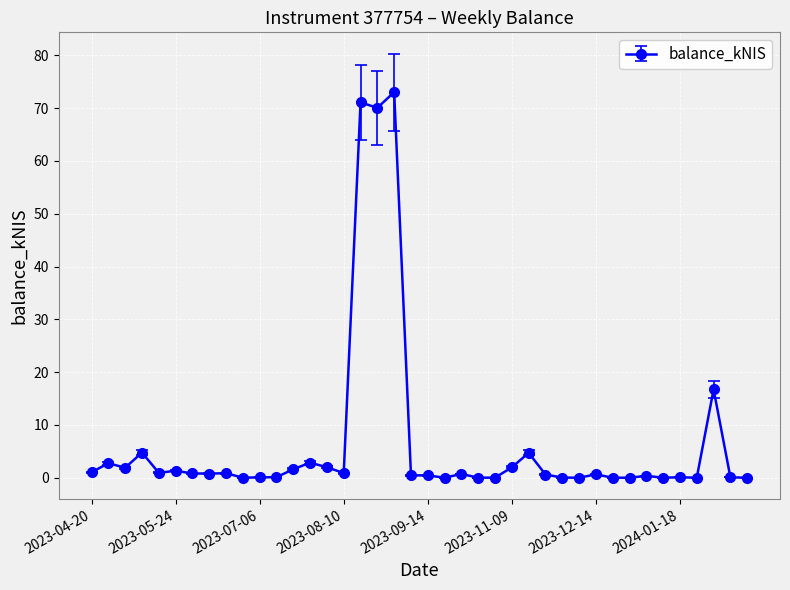

What is the difference between the second highest and second lowest values?

71.1